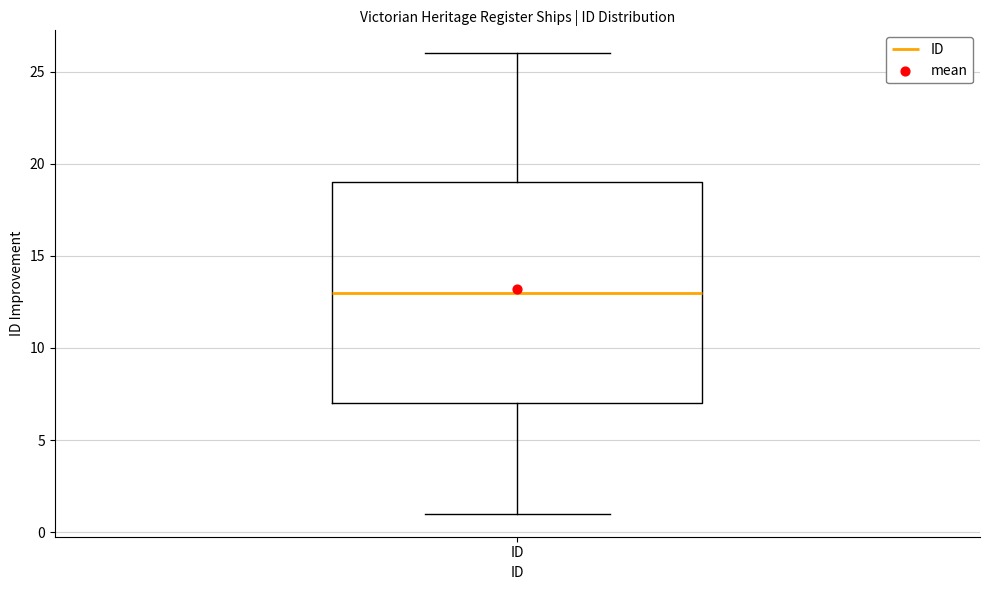

Where does the lower whisker of the box for ID end on the y-axis? The values are not printed on the chart, so give them approximately, as read against the axis.

1